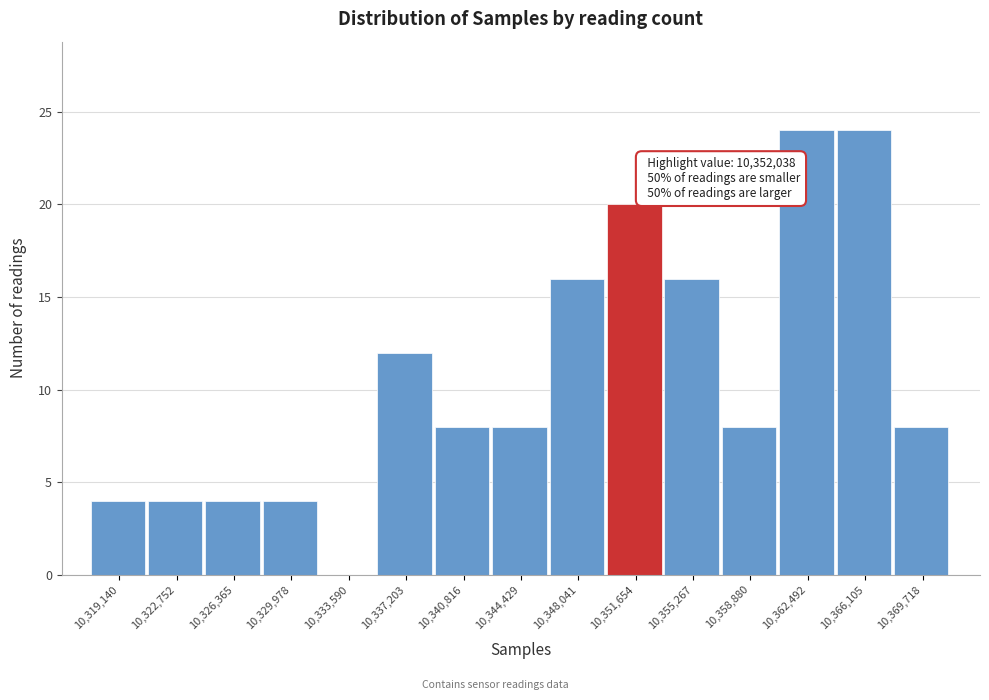

Which has a higher value, 10,366,105 or 10,358,880?

10,366,105